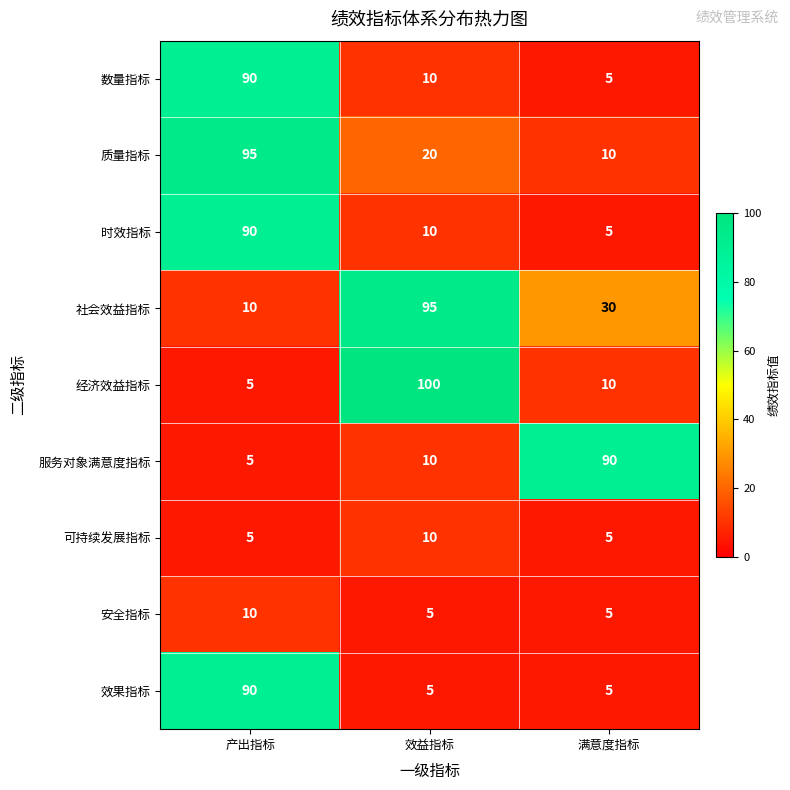

Which series has the largest total across all categories?

社会效益指标